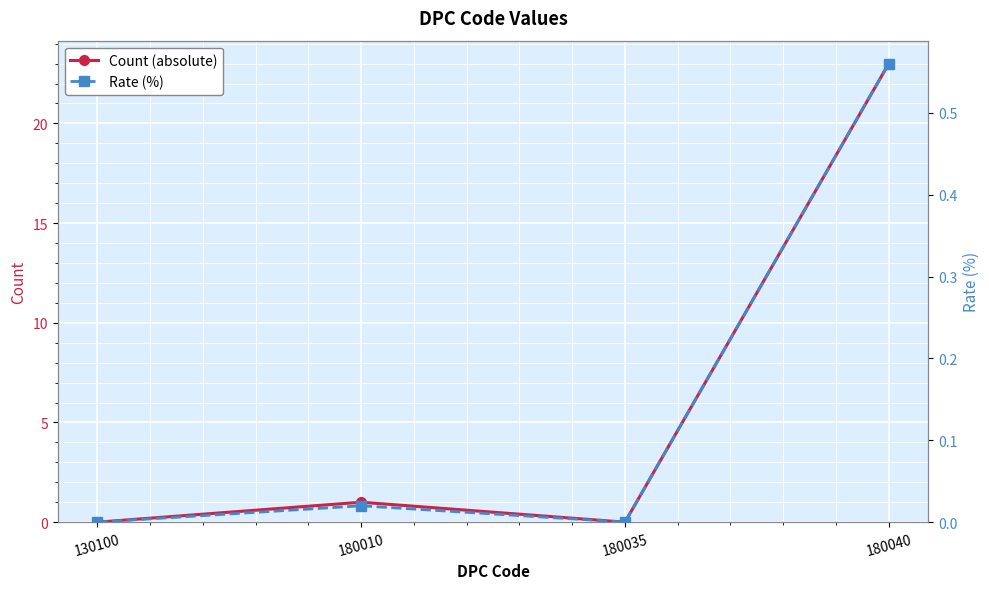

How many data points in Rate (%) are above 0?

2